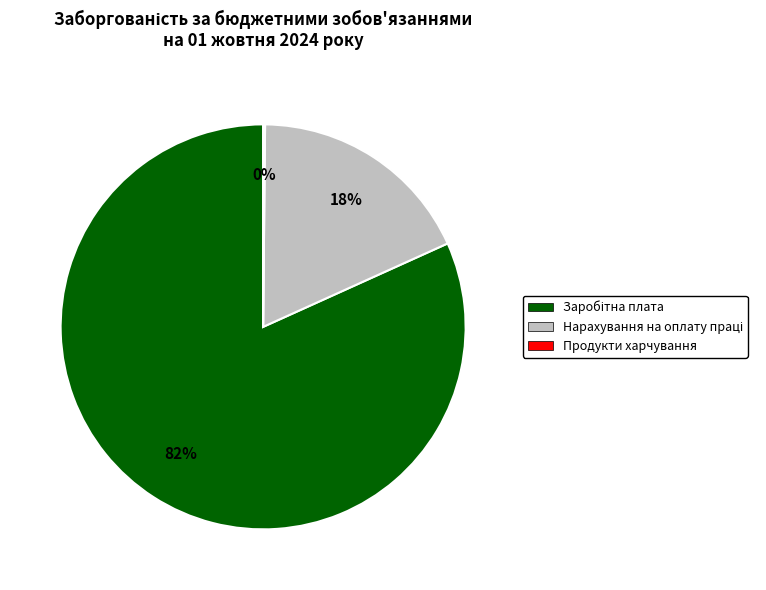

Is there a majority slice in this chart?

Yes